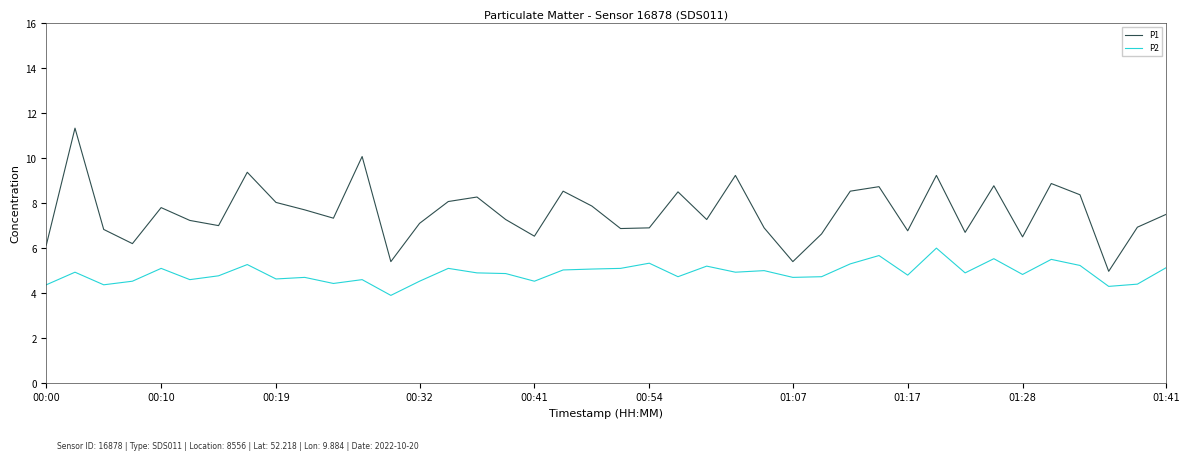

What is the maximum value for P2?

6.0